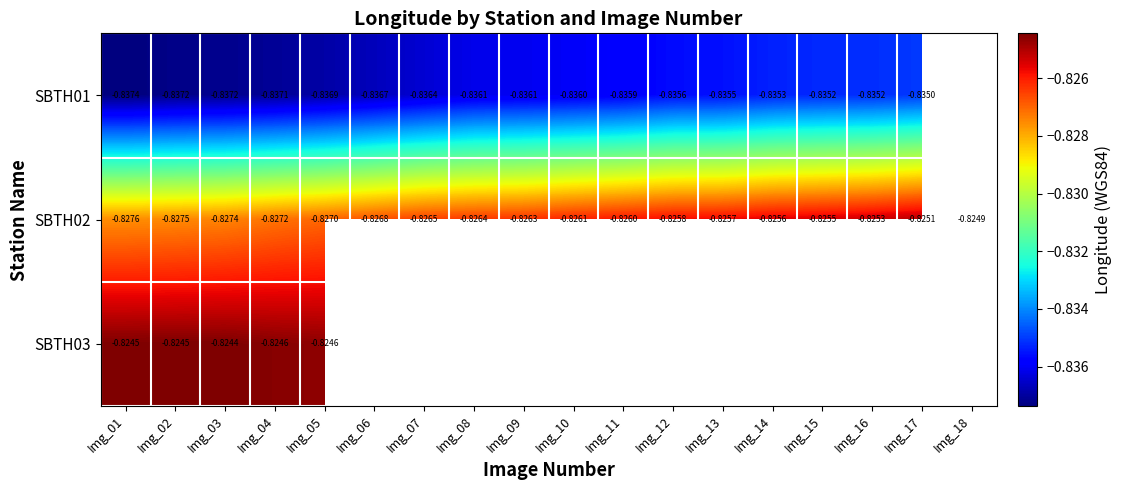

Is the value of SBTH01 at Img_03 greater than the value of SBTH02 at Img_16?

No